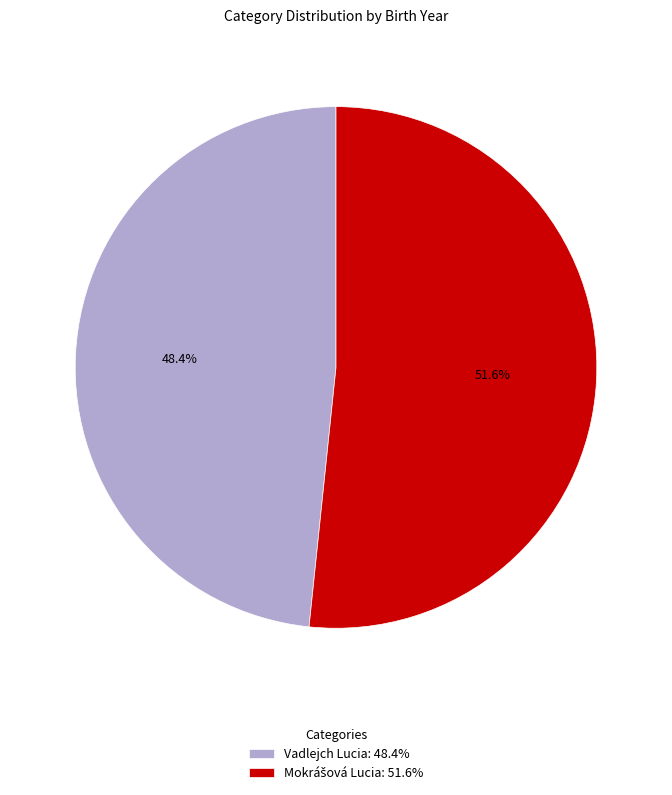

Does Vadlejch Lucia: 48.4% account for over 50% of the chart?

No